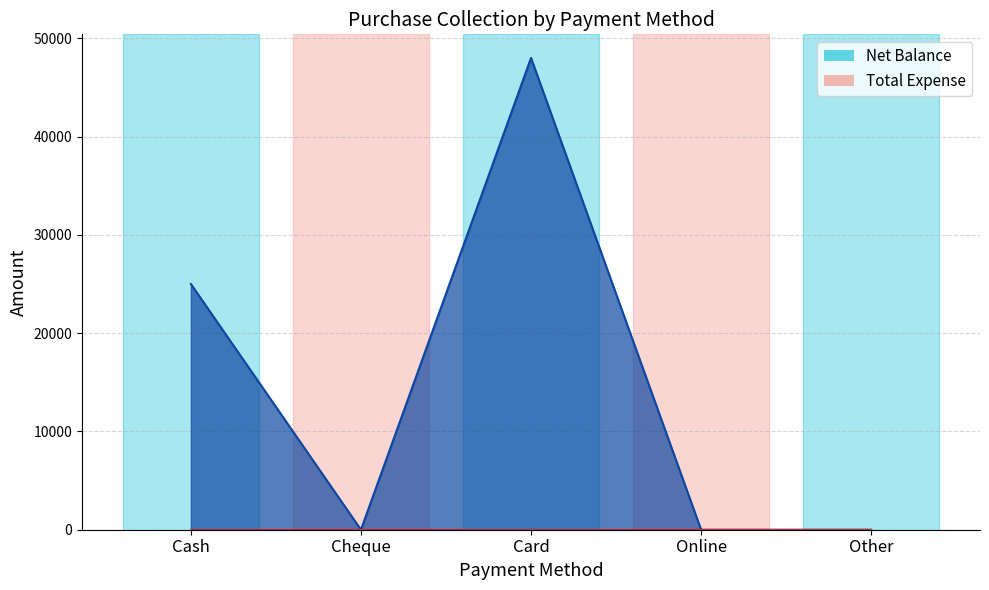

List the labels in order of value, largest first.

Card, Cash, Cheque, Online, Other